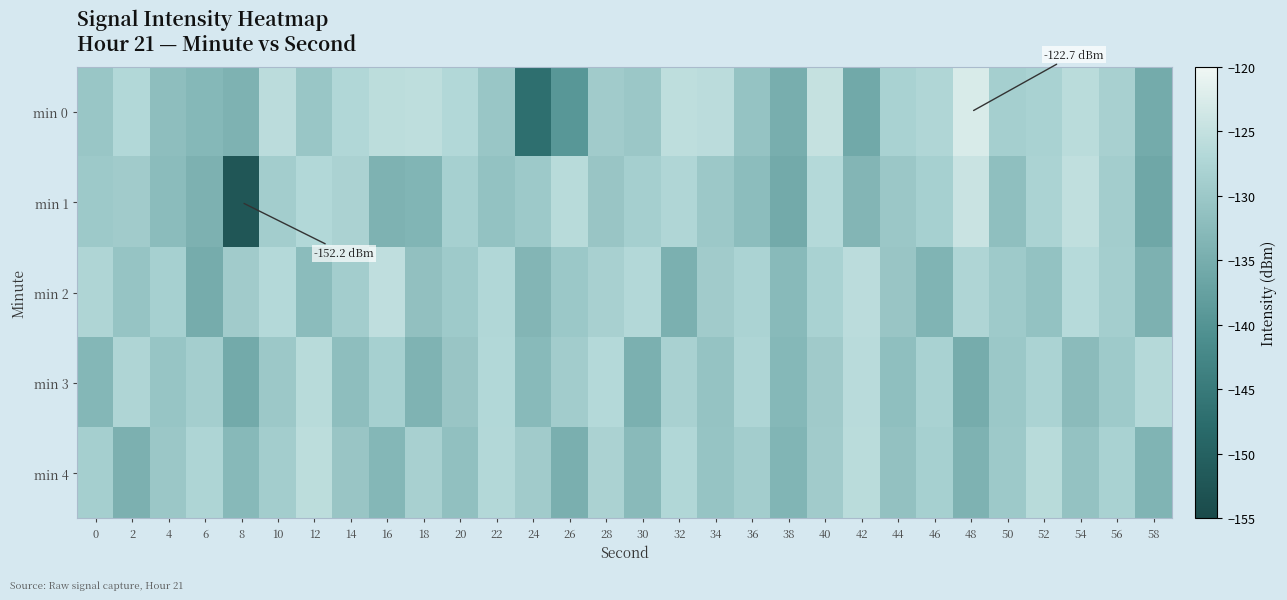

What is the smallest value displayed?

-152.2